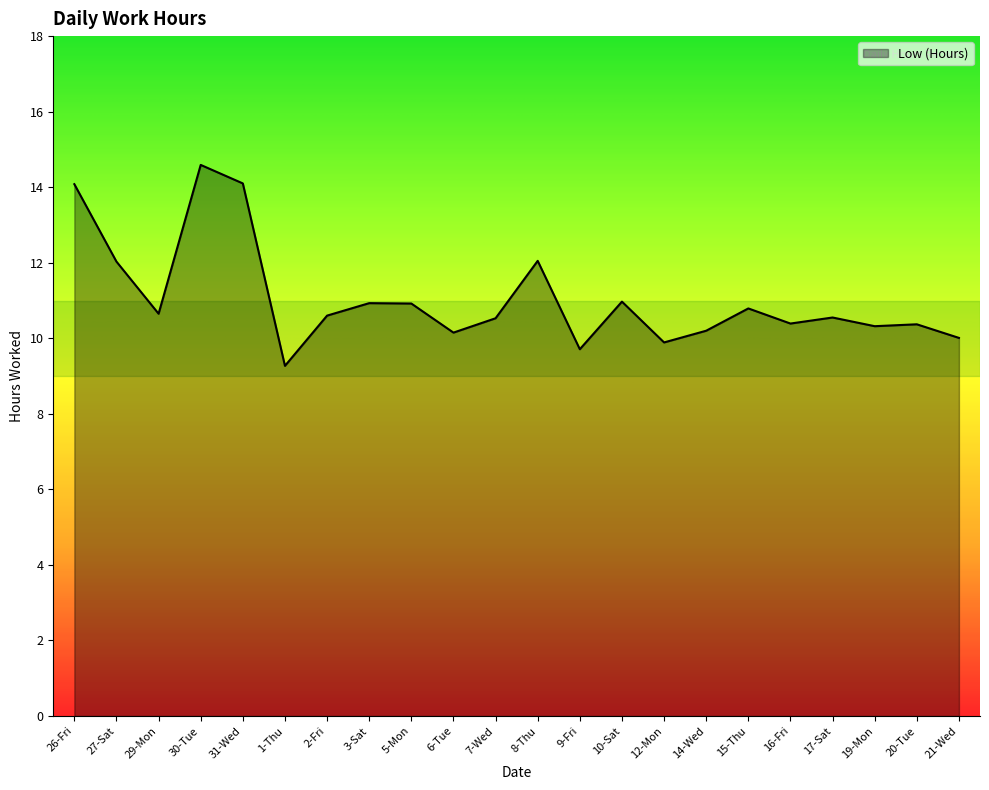

What is the difference between the maximum and minimum values?

5.3